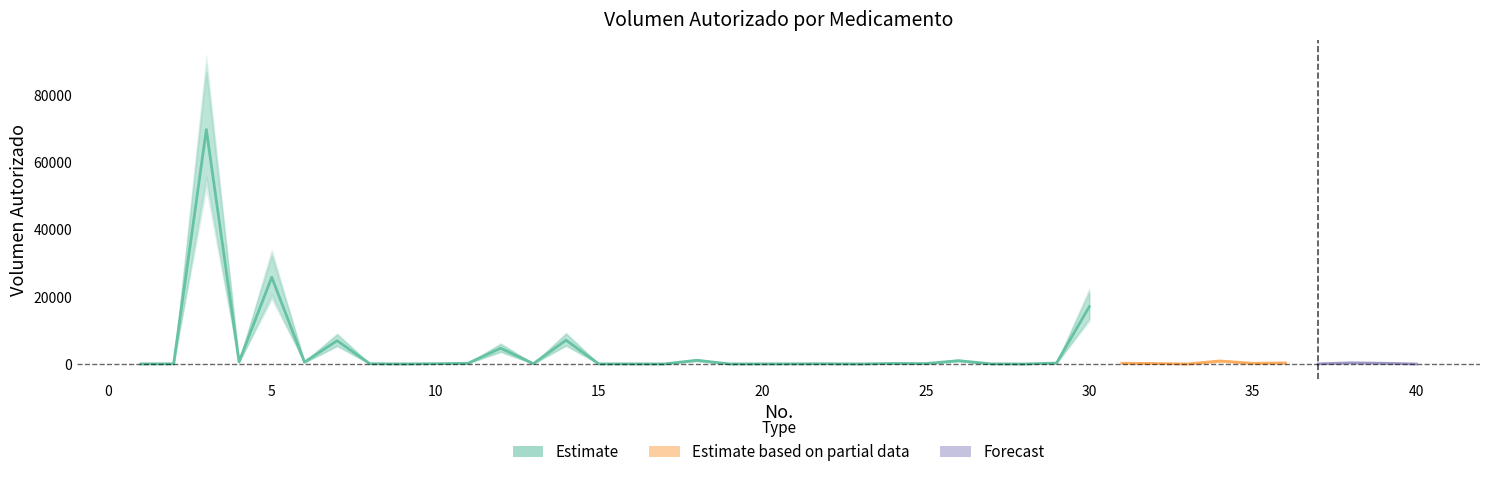

What is the spread (max minus min) of values at 15?

18